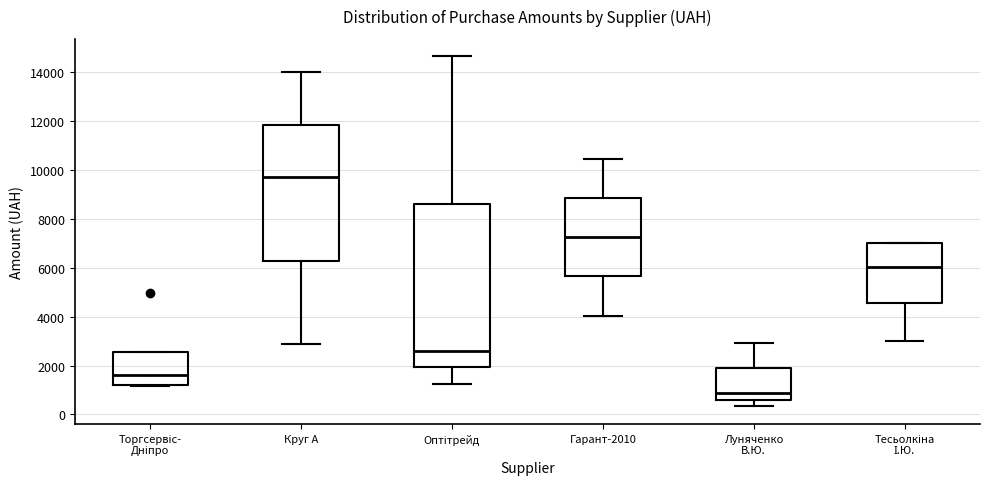

Comparing the boxes themselves (not the whiskers), which one is the tallest?

Оптітрейд